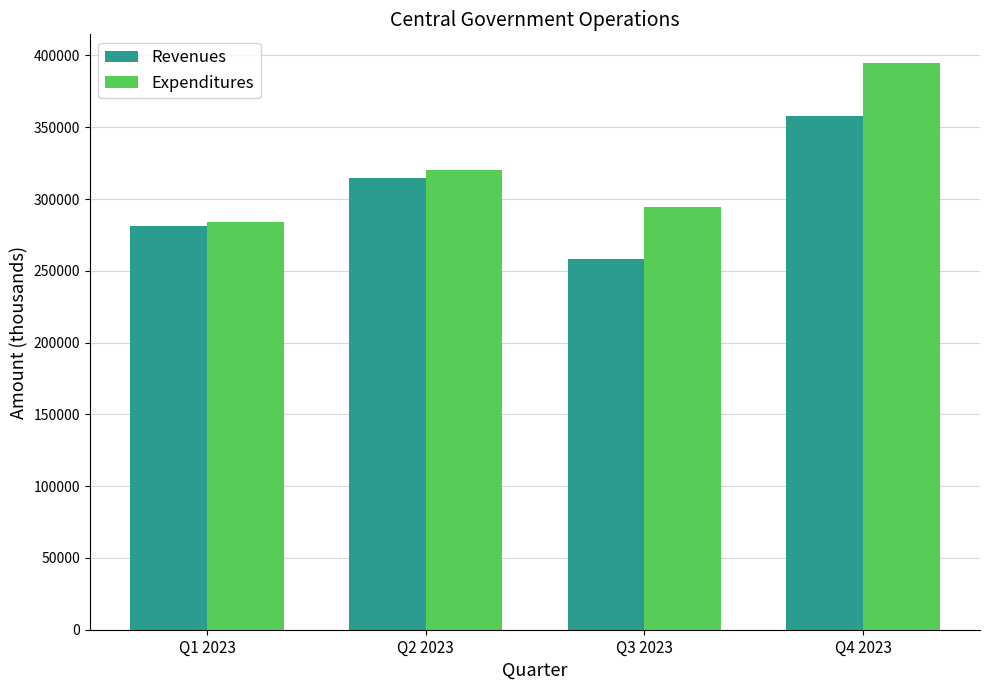

What position from the left is Q1 2023?

1